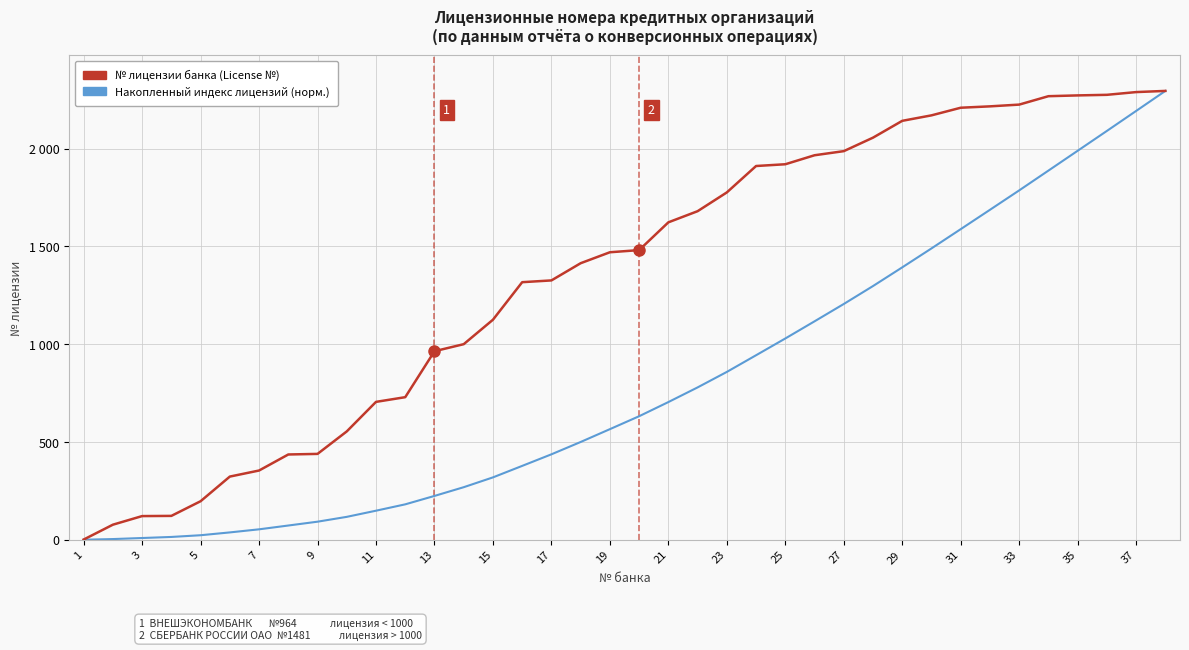

True or false: № лицензии банка (License №) has more than 2 interior local peaks.

False